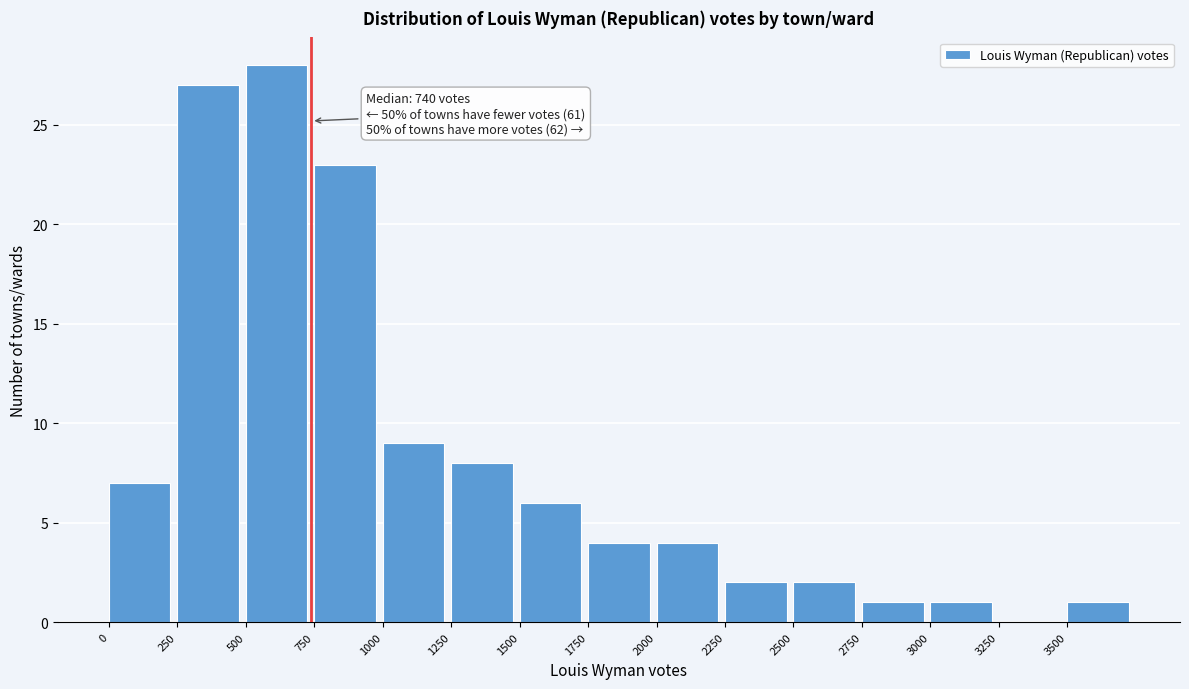

Over which range of the x-axis is the bar tallest?

500 to 750